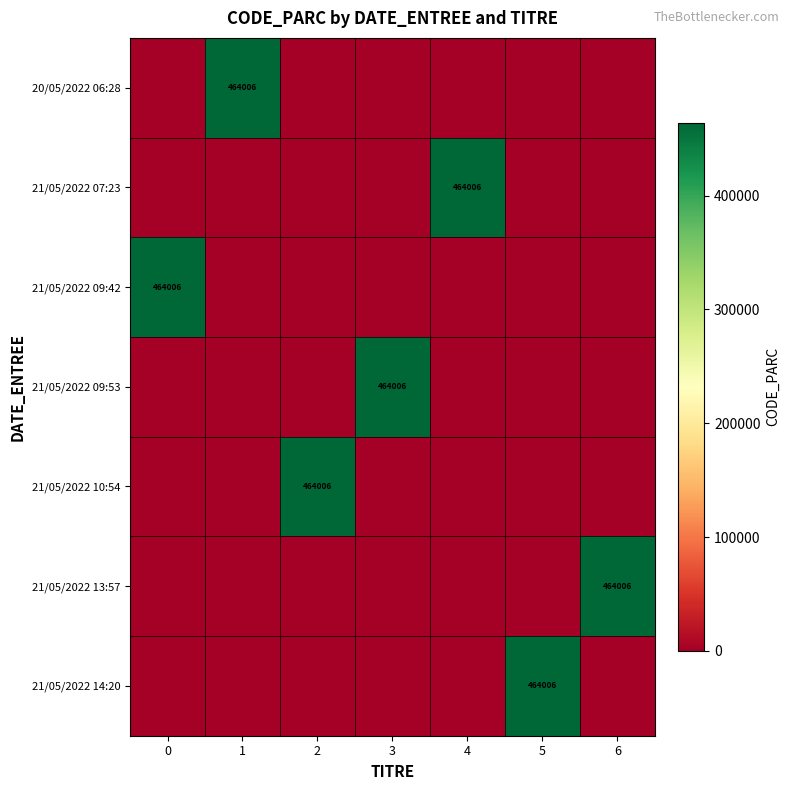

True or false: 21/05/2022 10:54 has a value of 464006 at 2.

True